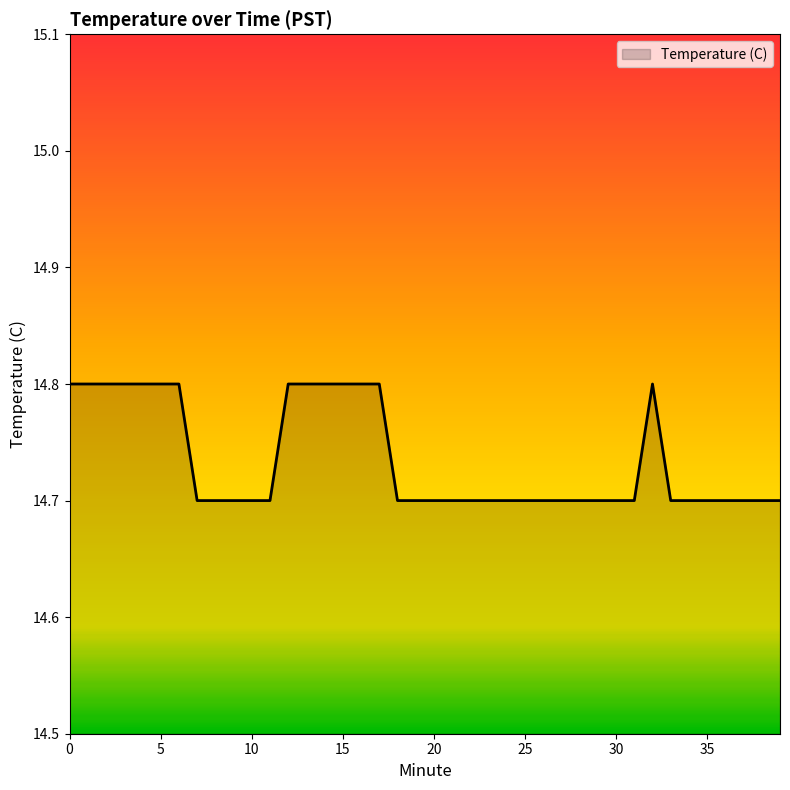

What is the smallest value displayed?

14.7